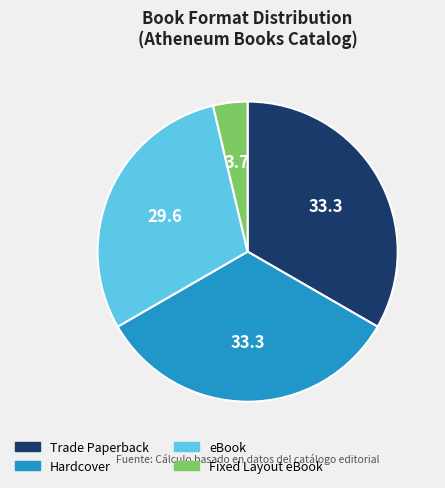

Is there any slice that represents more than half of the pie?

No